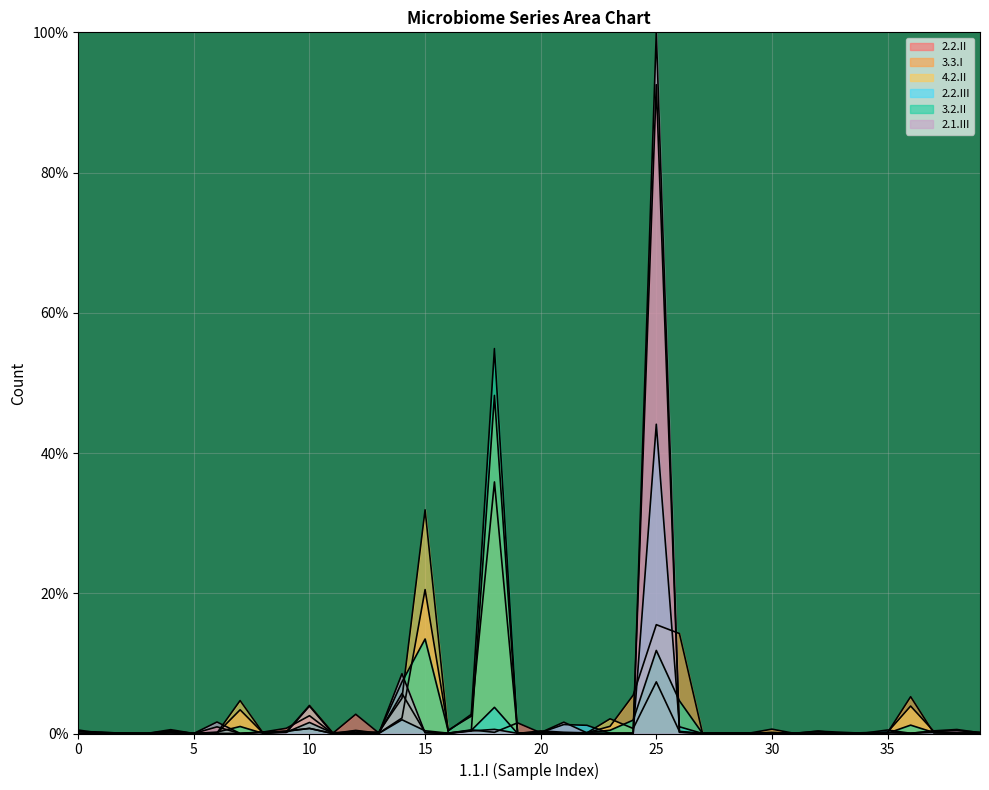

Where is the first local minimum for 2.2.II?

2